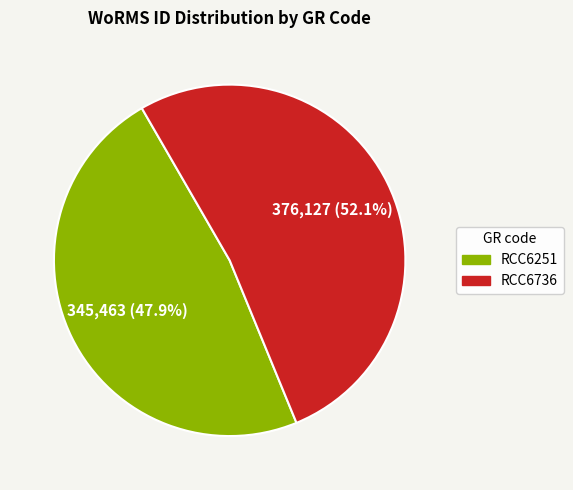

What percentage is the RCC6251 slice, to the nearest percent?

48%